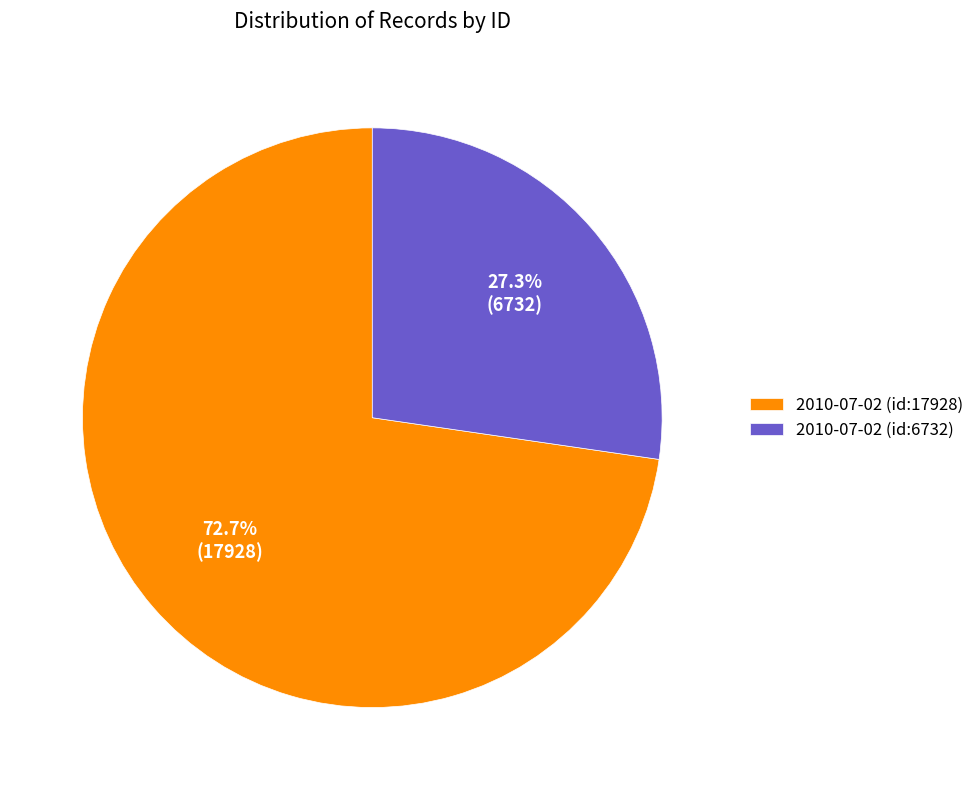

Which has a higher value, 2010-07-02 (id:6732) or 2010-07-02 (id:17928)?

2010-07-02 (id:17928)